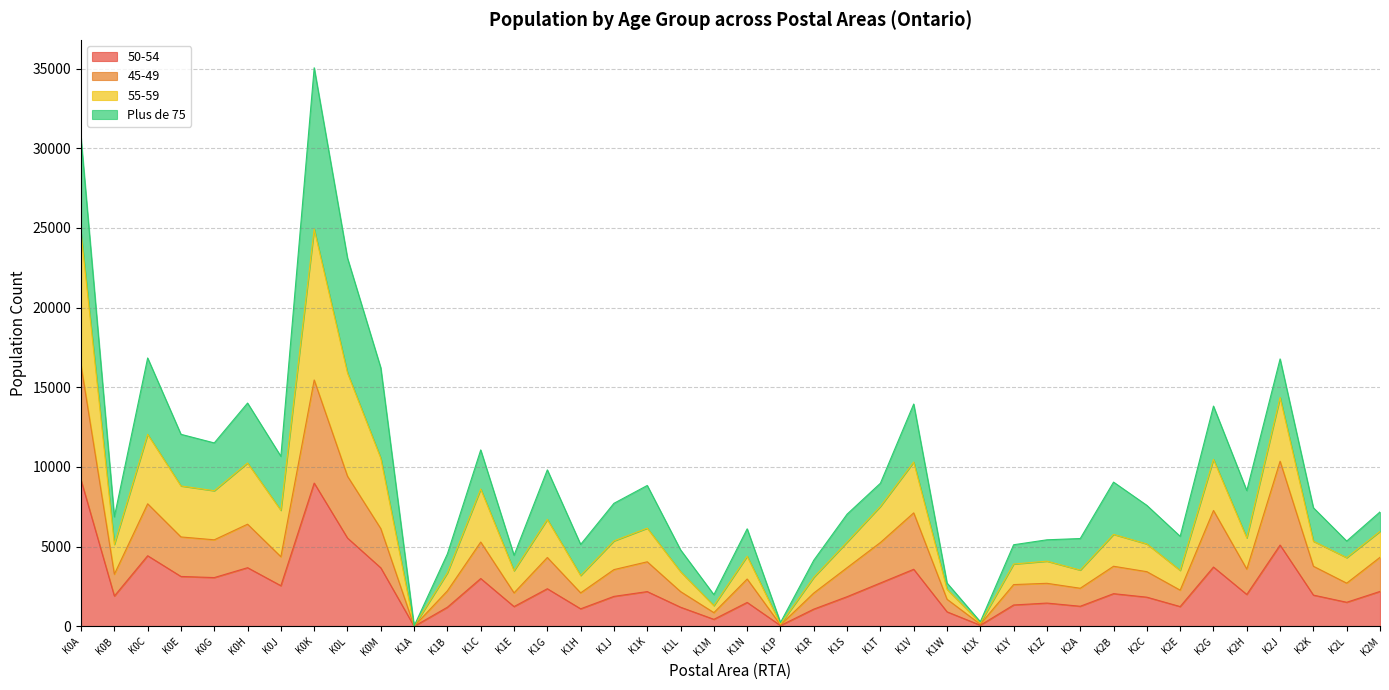

True or false: 50-54 has a value of 9180 at K0A.

True